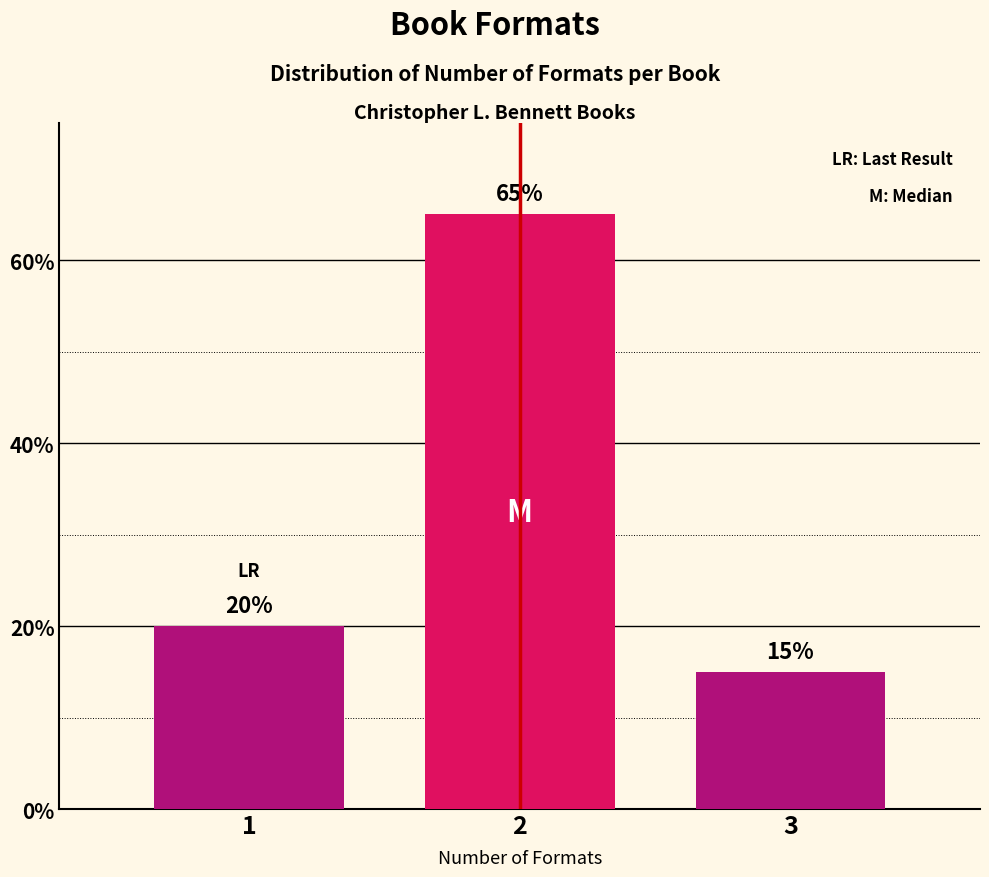

Does the chart contain any negative values?

No